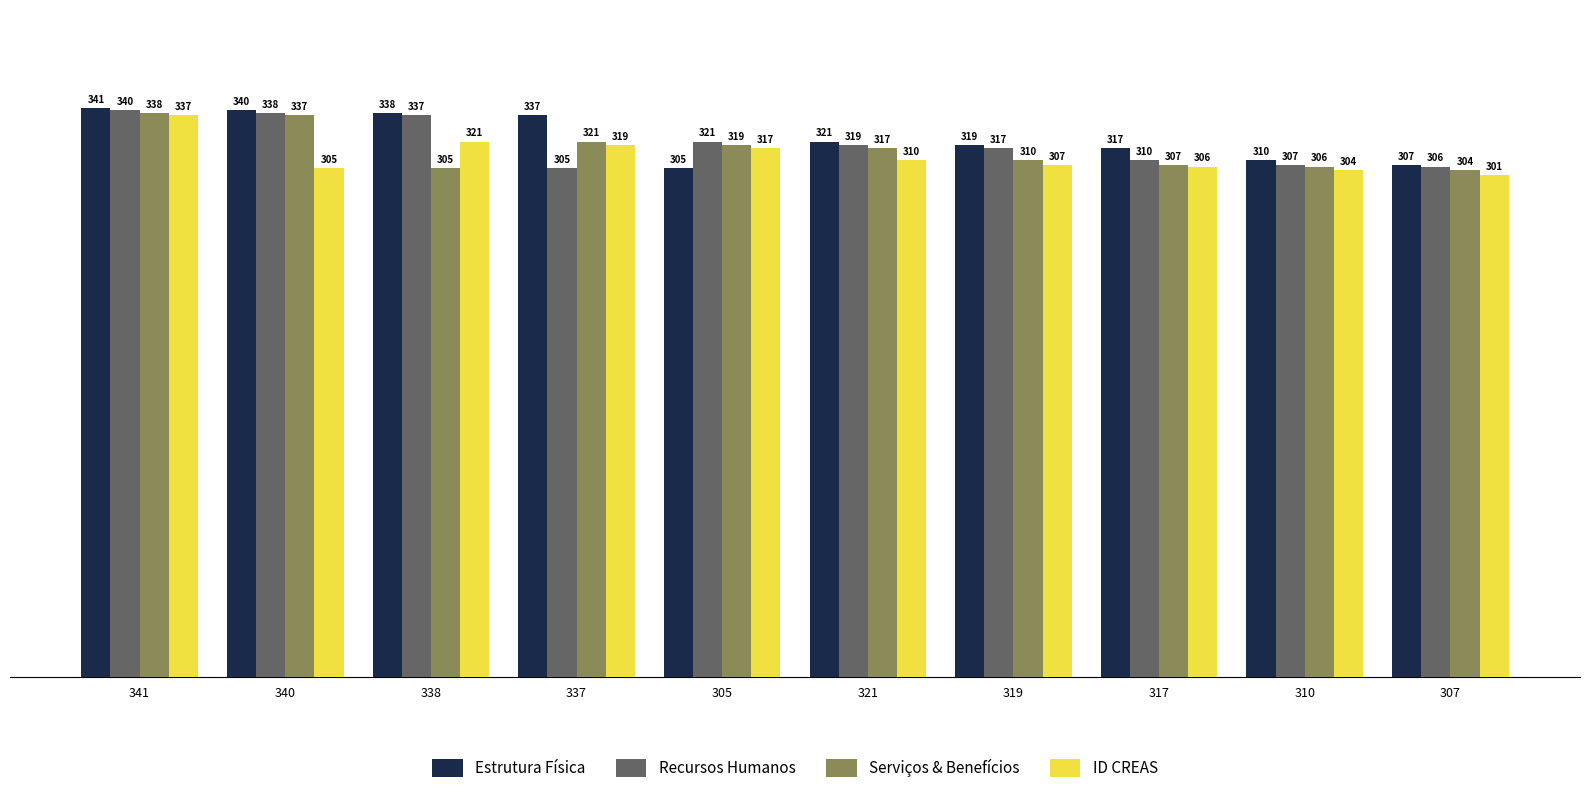

How many bars are there in total?

40